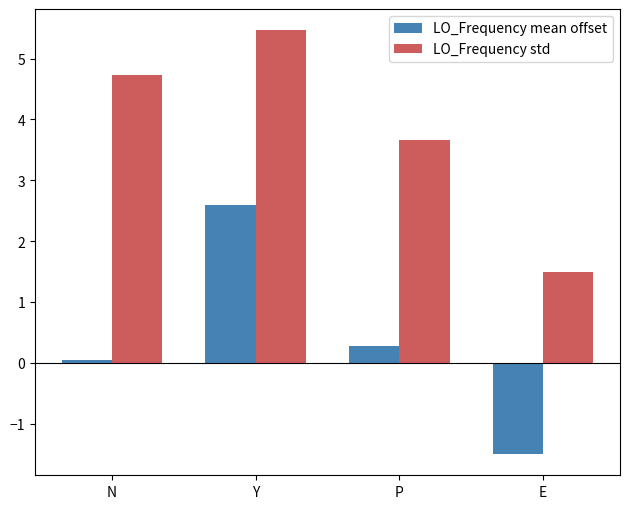

The LO_Frequency std series shows 3.7 at P. True or false?

True